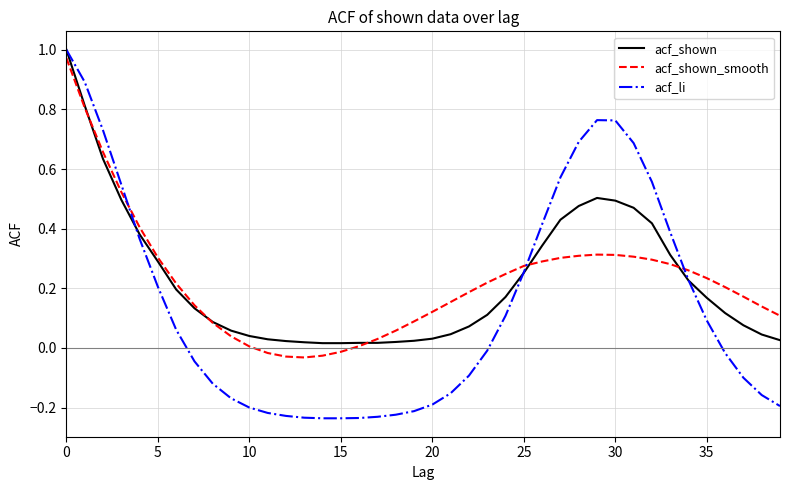

What are all the series names shown in the legend?

acf_shown, acf_shown_smooth, acf_li